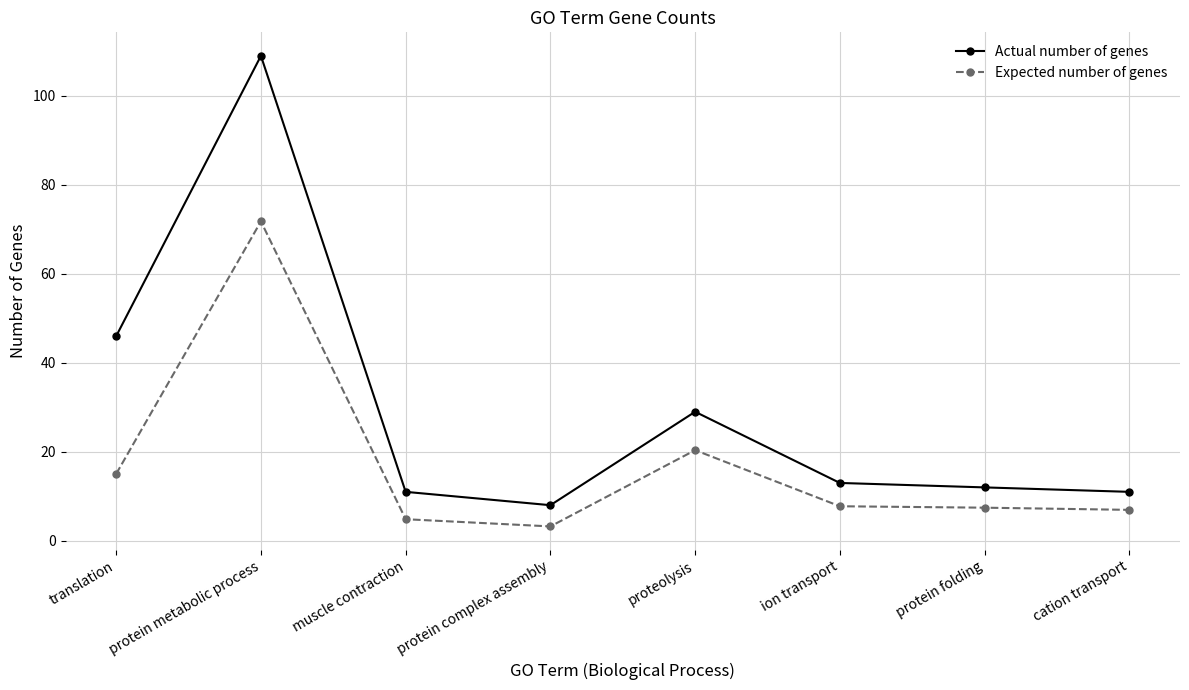

List the series in order of their peak value, lowest first.

Expected number of genes, Actual number of genes